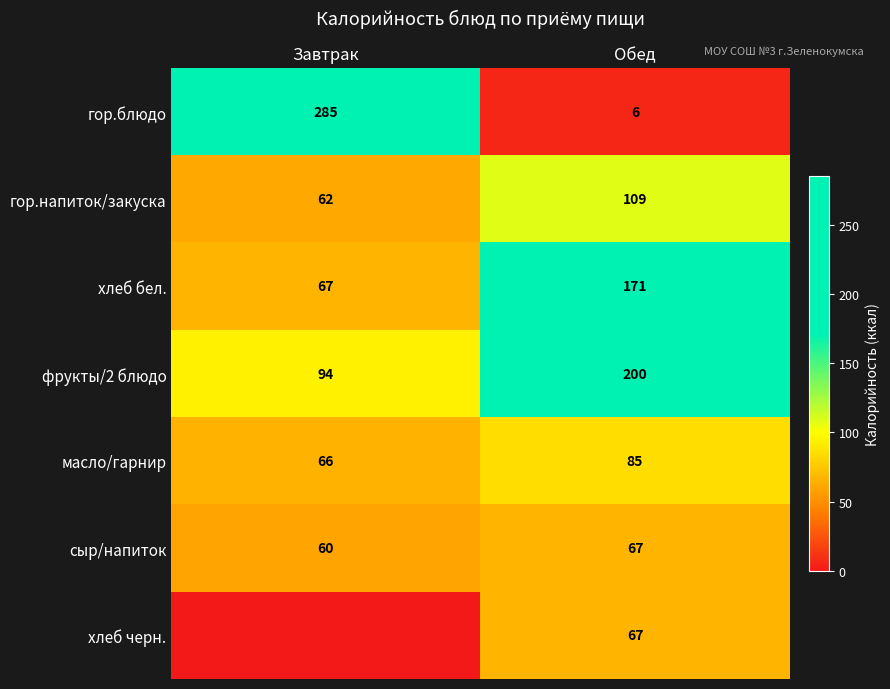

At which label is сыр/напиток closest to 63?

Завтрак